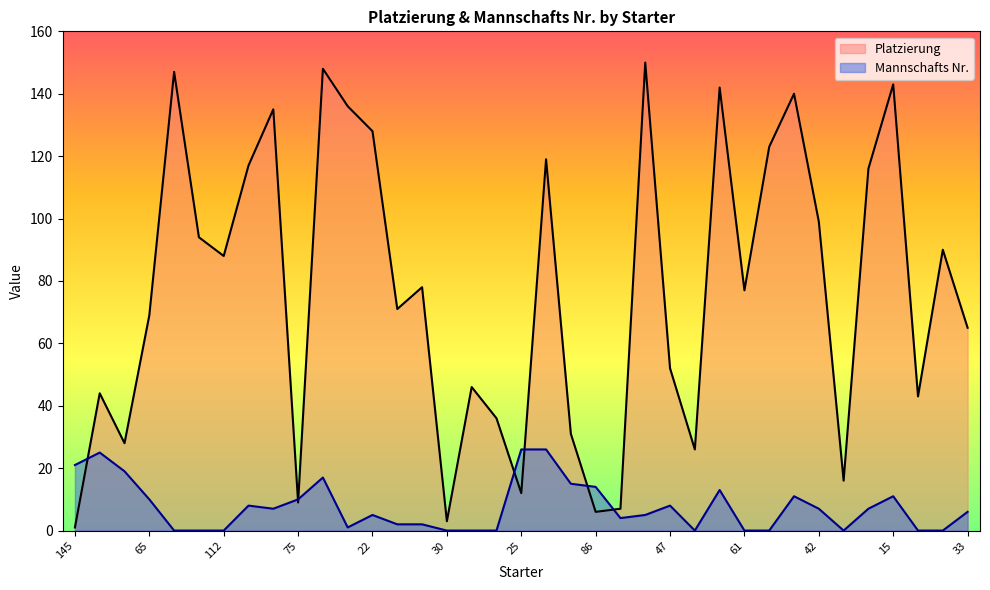

Is the value of Platzierung at 61 greater than the value of Mannschafts Nr. at 145?

Yes